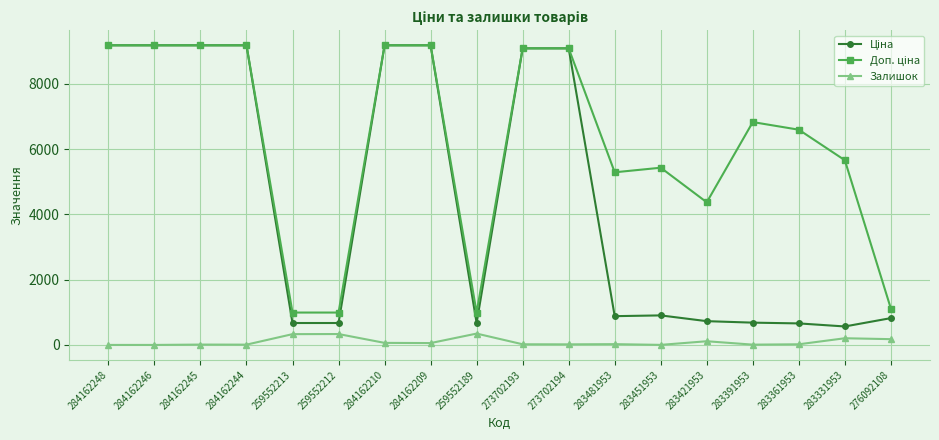

How many lines are shown in the chart?

3